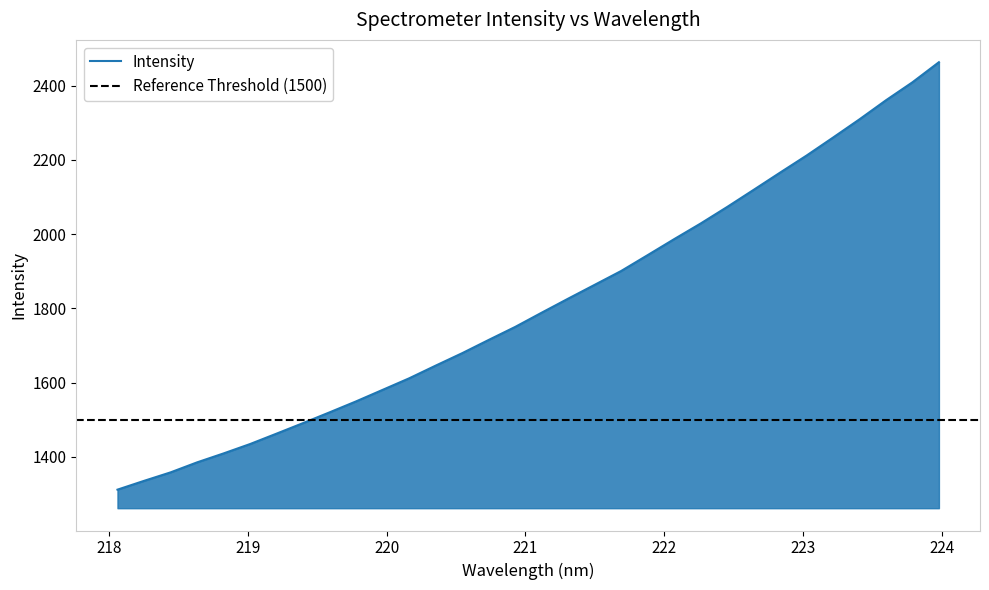

How many data points does each series have?

32